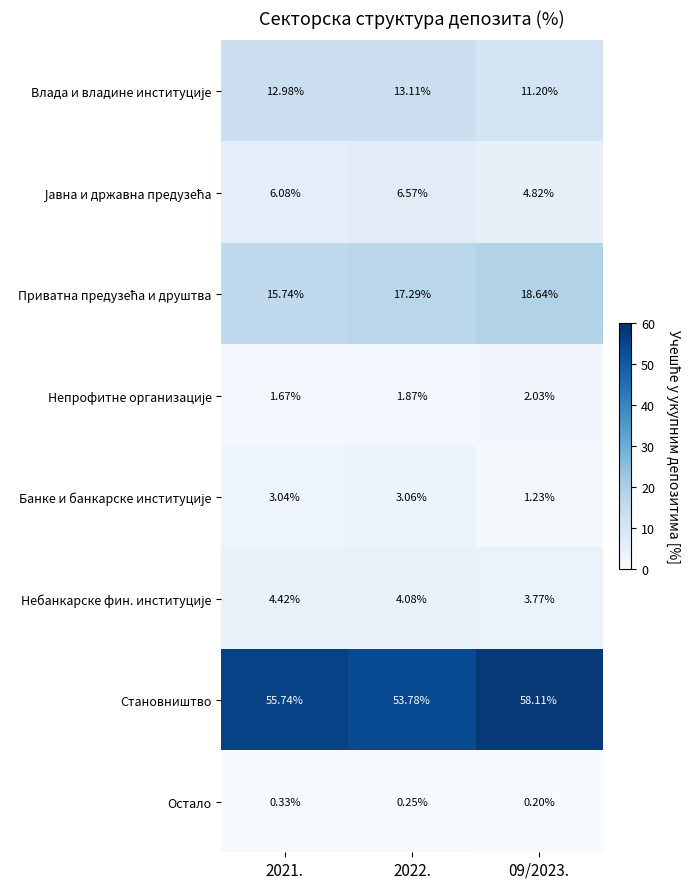

What is the total value across all series at 09/2023.?

100.0